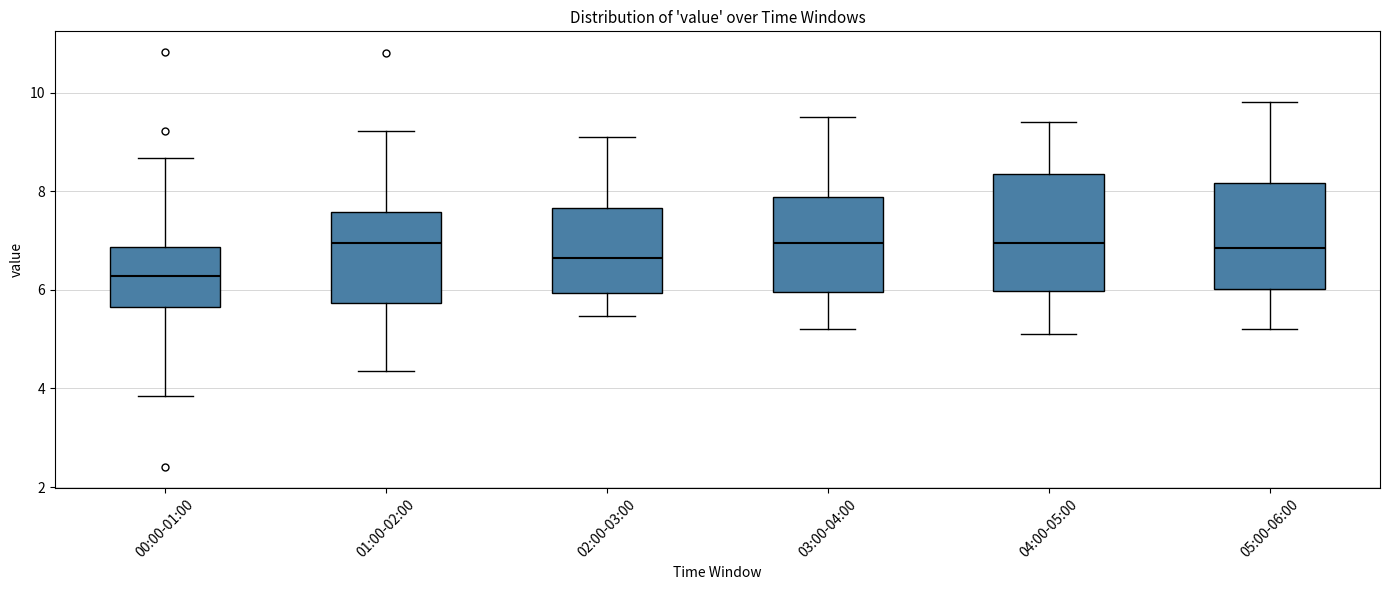

Reading left to right, transcribe this box plot: for each box, give where its median line is, the range the box spans, and where its two whiskers end, as read against the y-axis. The values are not printed on the chart, so give them approximately, as read against the axis.

00:00-01:00: median 6.2, box 5.6 to 6.8, whiskers 3.8 to 8.6
01:00-02:00: median 7.0, box 5.8 to 7.6, whiskers 4.4 to 9.2
02:00-03:00: median 6.6, box 6.0 to 7.6, whiskers 5.4 to 9.2
03:00-04:00: median 7.0, box 6.0 to 7.8, whiskers 5.2 to 9.6
04:00-05:00: median 7.0, box 6.0 to 8.4, whiskers 5.2 to 9.4
05:00-06:00: median 6.8, box 6.0 to 8.2, whiskers 5.2 to 9.8